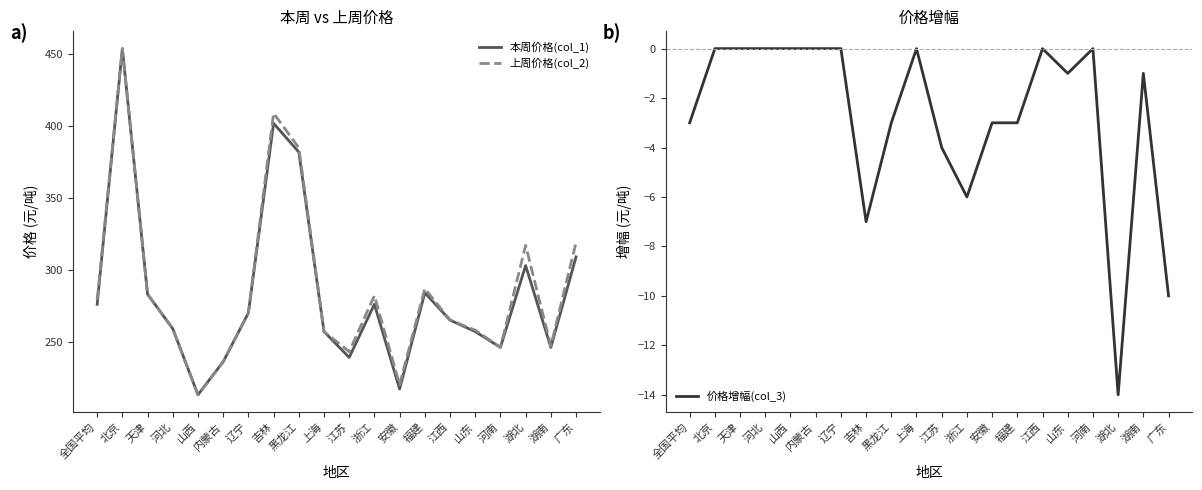

Is this an area chart (filled region under the line)?

No